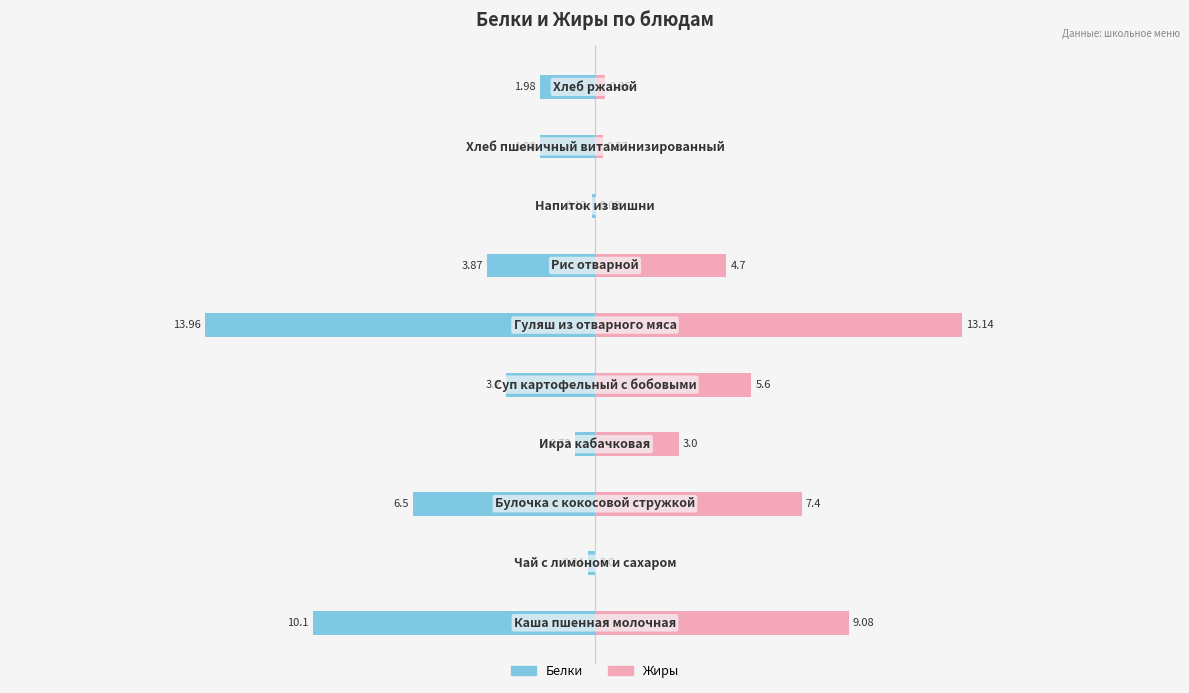

Reading left to right, list all the values displayed in this chart.

Белки: 0=-10.1	1=-0.2	2=-6.5	3=-0.7	4=-3.2	5=-14.0	6=-3.9	7=-0.1	8=-2.0	9=-2.0
Жиры: 0=9.1	1=0.0	2=7.4	3=3.0	4=5.6	5=13.1	6=4.7	7=0.0	8=0.3	9=0.4